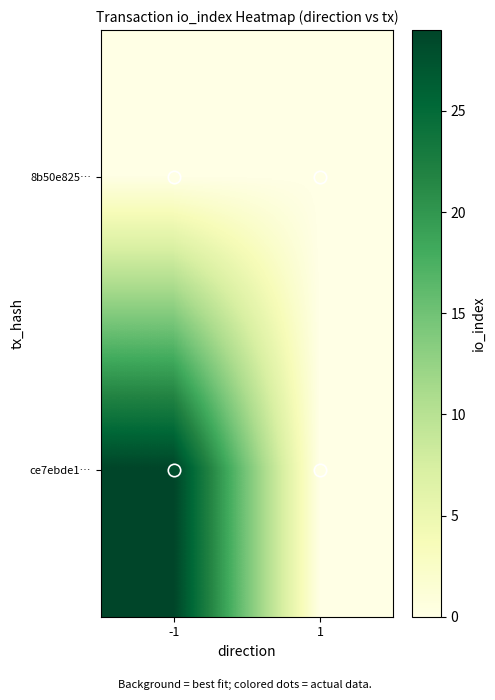

Rank the series at 1 from lowest to highest value.

8b50e825…, ce7ebde1…